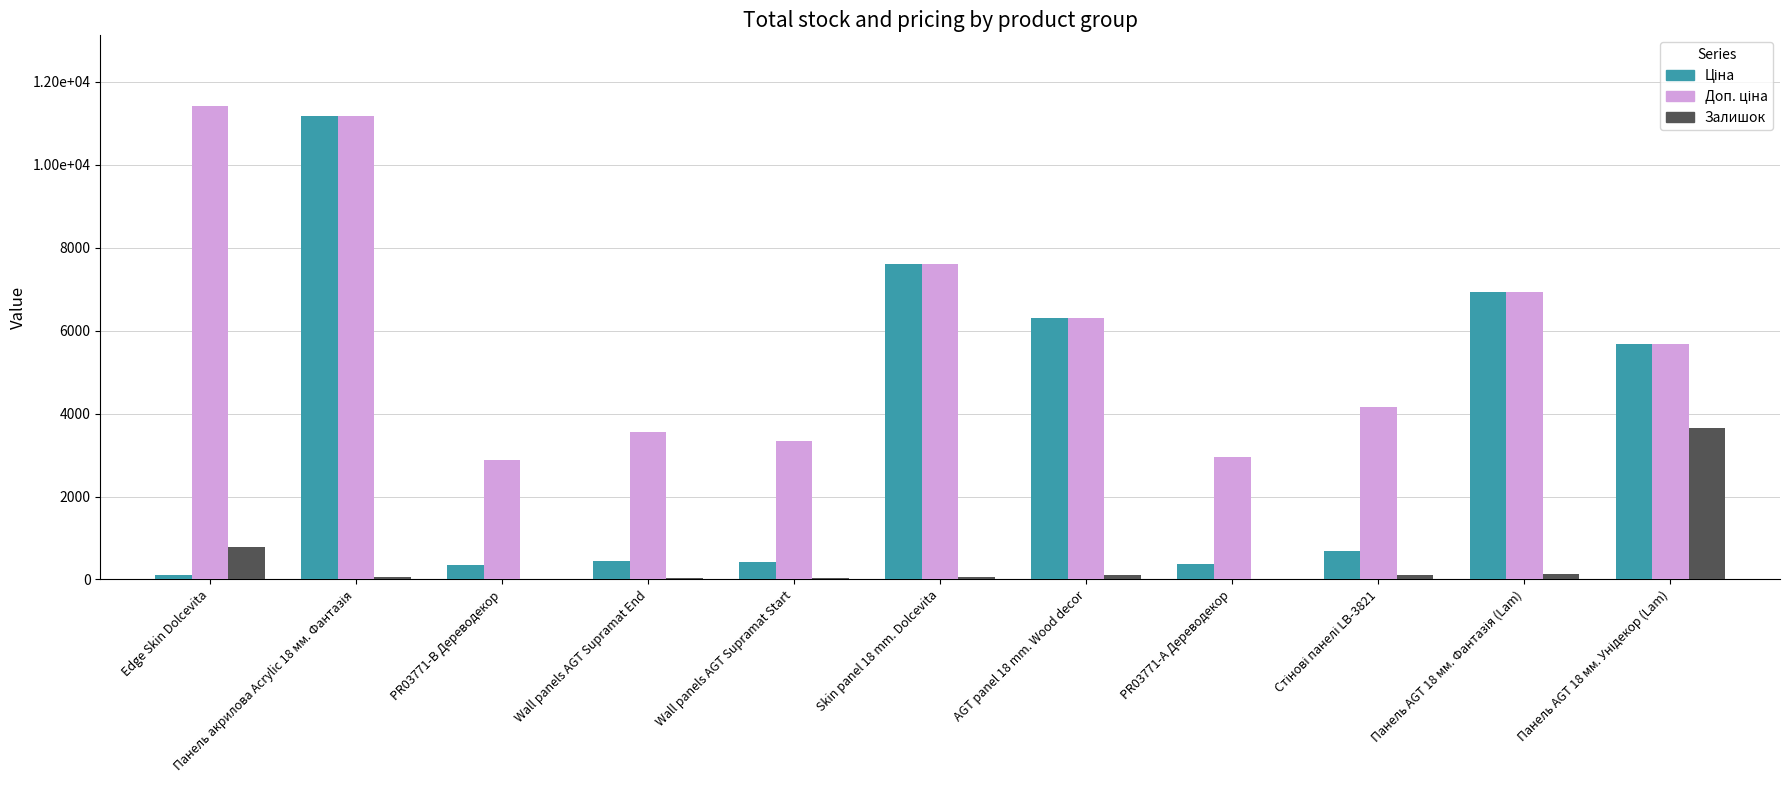

What is the difference between the Ціна values at Edge Skin Dolcevita and Панель AGT 18 мм. Унідекор (Lam)?

5559.7